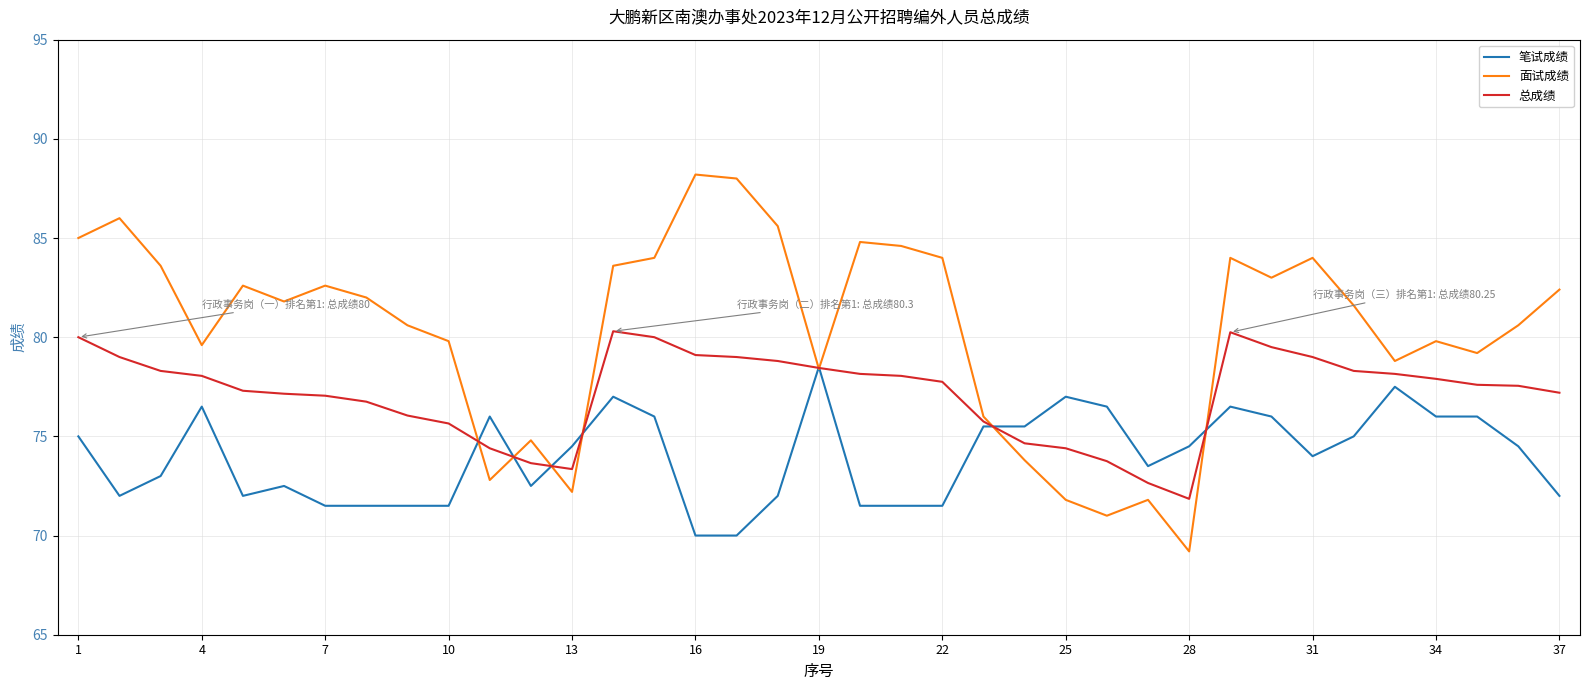

Which series has the widest spread of values?

面试成绩